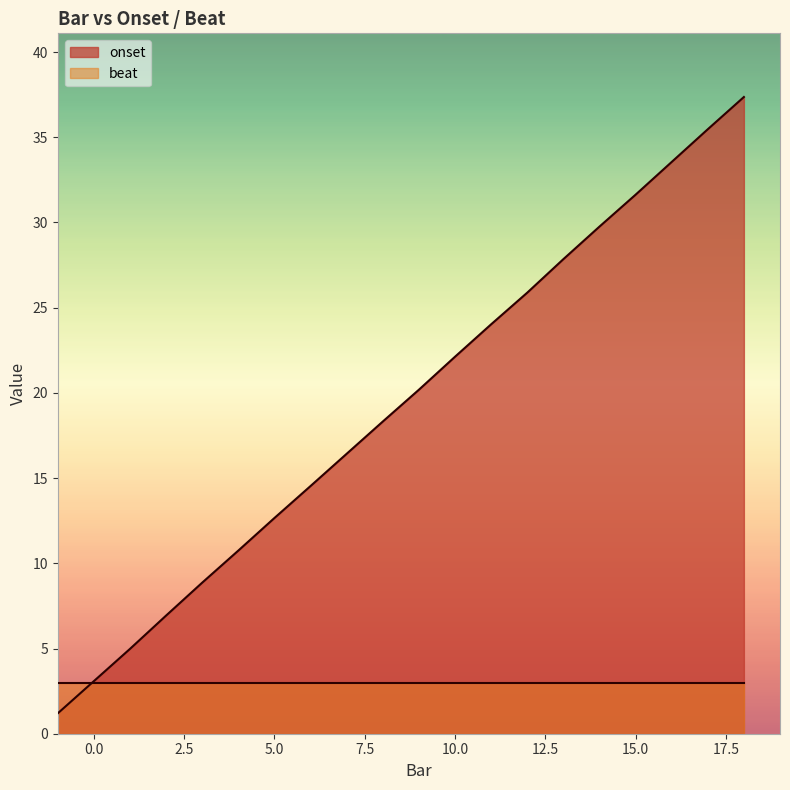

Between 10 and 17, which is larger?

17